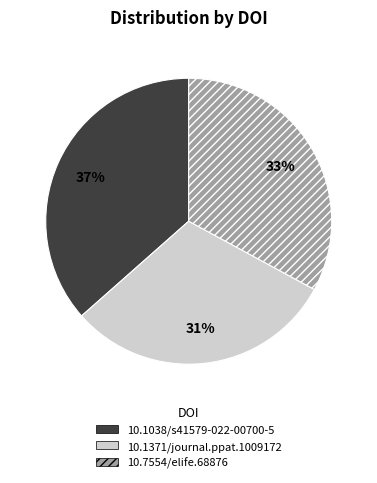

Is there any slice that represents more than half of the pie?

No